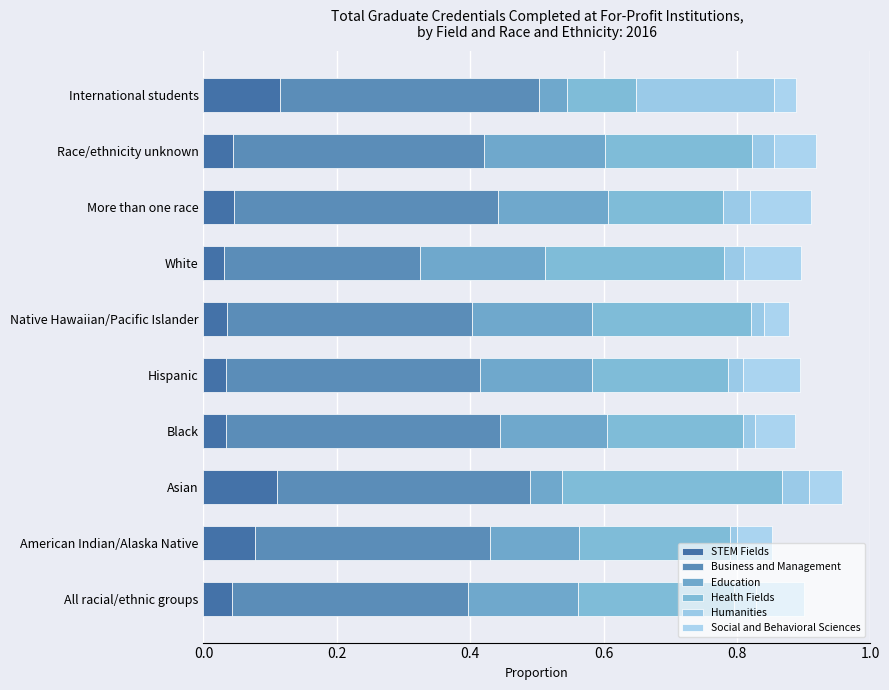

How many data points does each series have?

10